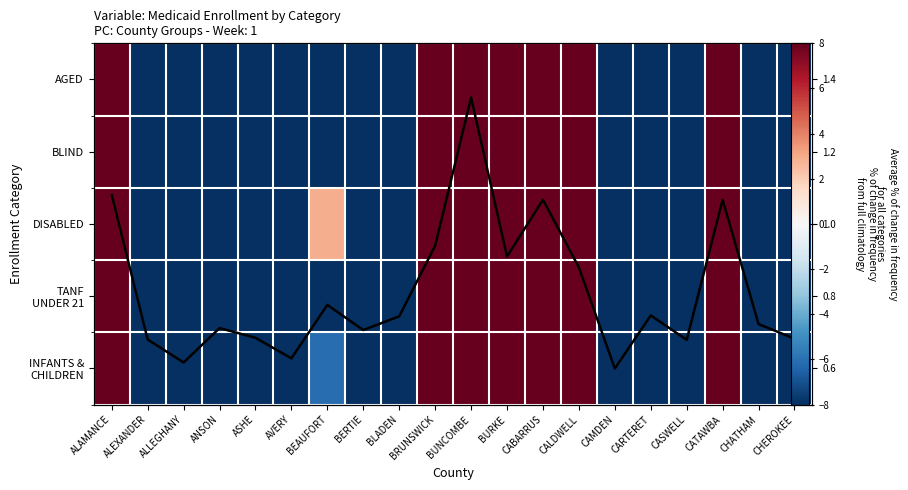

The INFANTS & CHILDREN series shows -35.9 at ALLEGHANY. True or false?

False